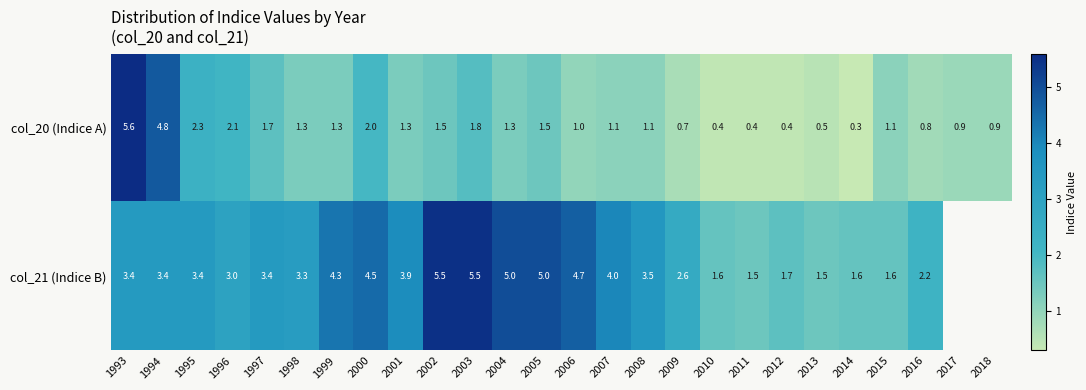

At 1998, list the series in order from smallest to largest.

col_20 (Indice A), col_21 (Indice B)